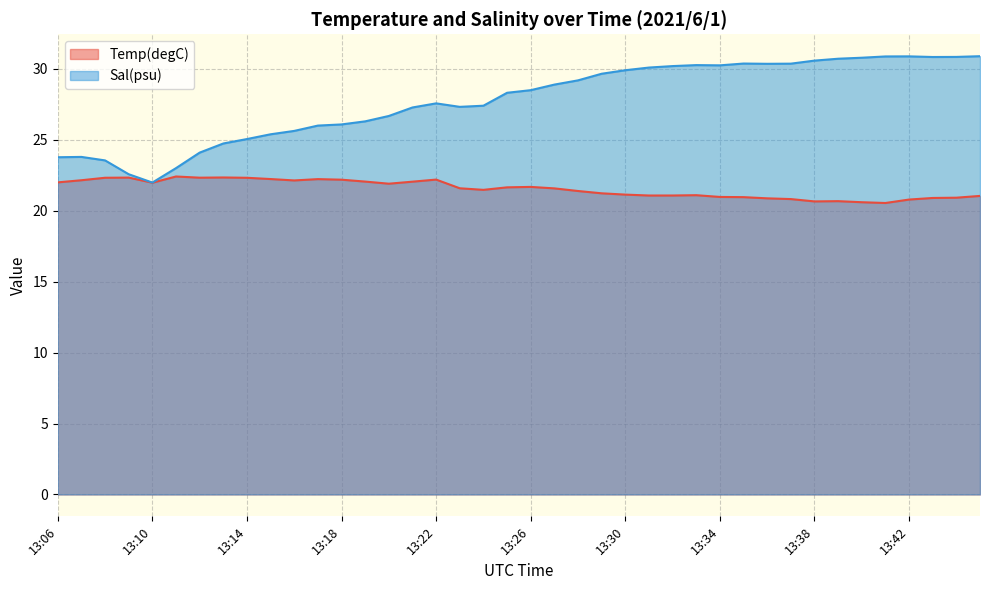

What is the total value across all series at 13:19?

48.4